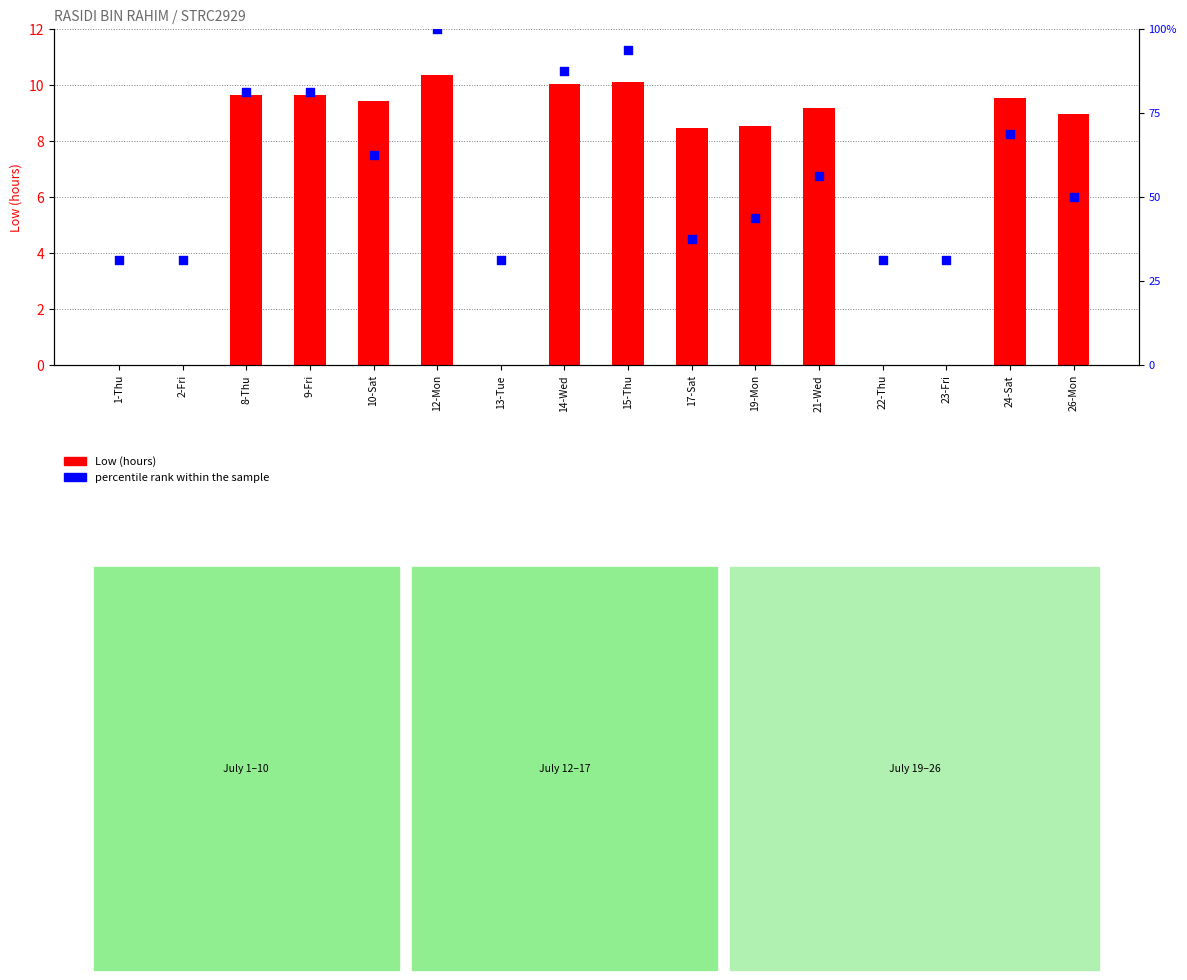

Which series reaches the minimum Y coordinate?

Low (hours)